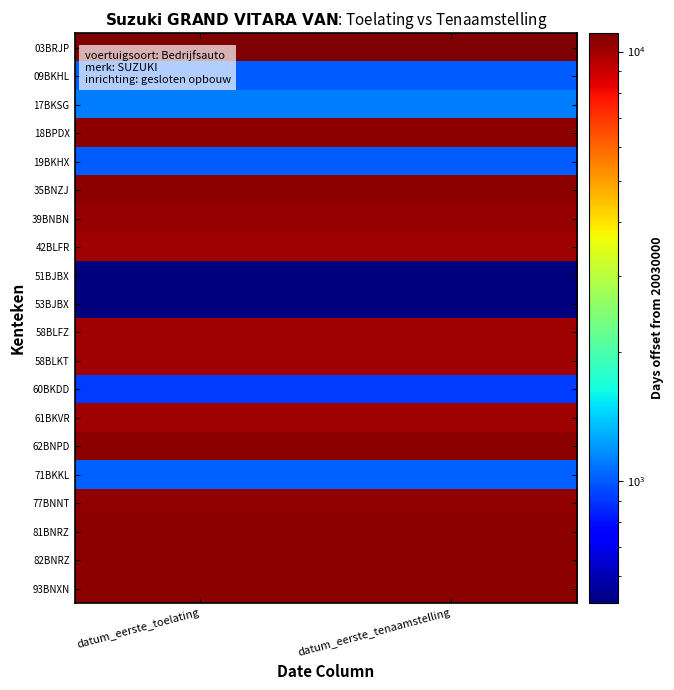

How many distinct data groups are displayed?

20